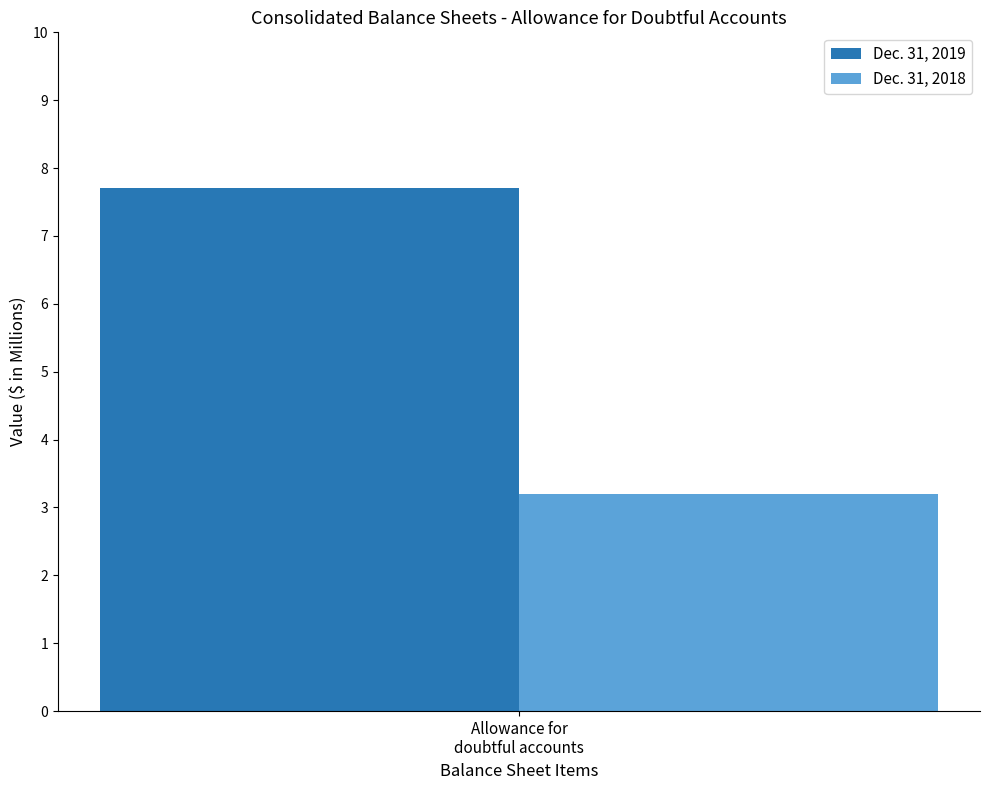

How many groups of bars are there?

1